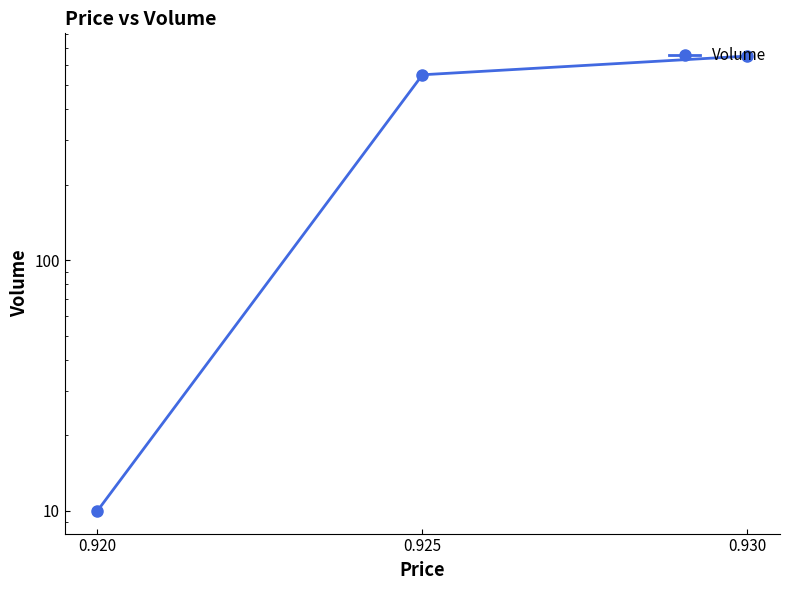

Which category has the highest value across all series?

0.930